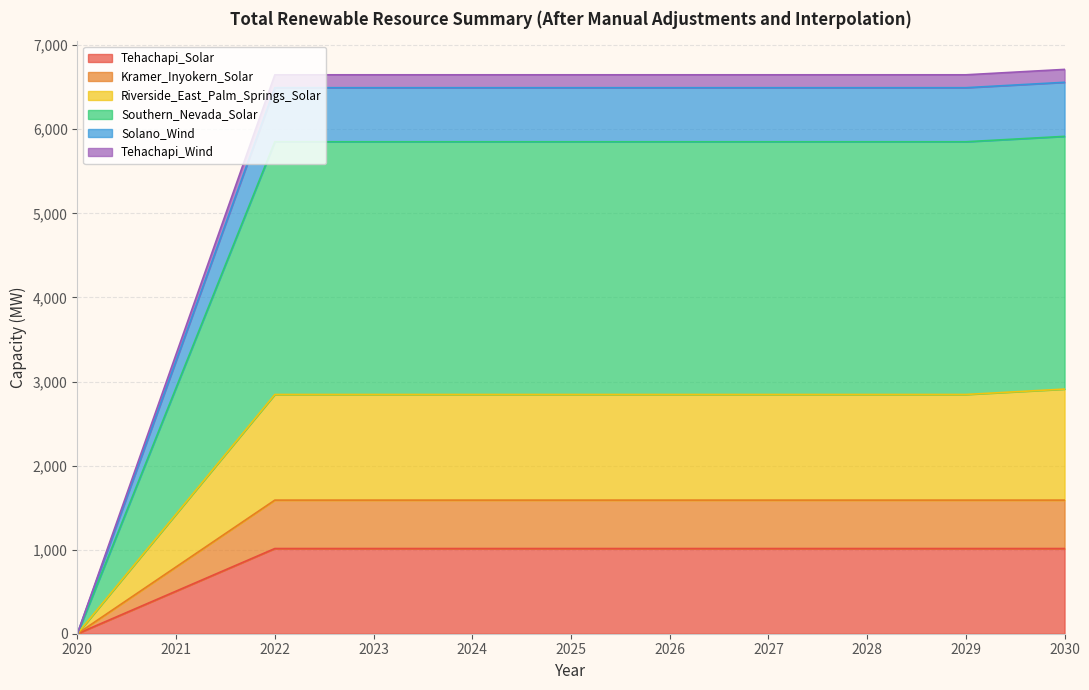

What is the difference between the highest and lowest values at 2025?

5634.7